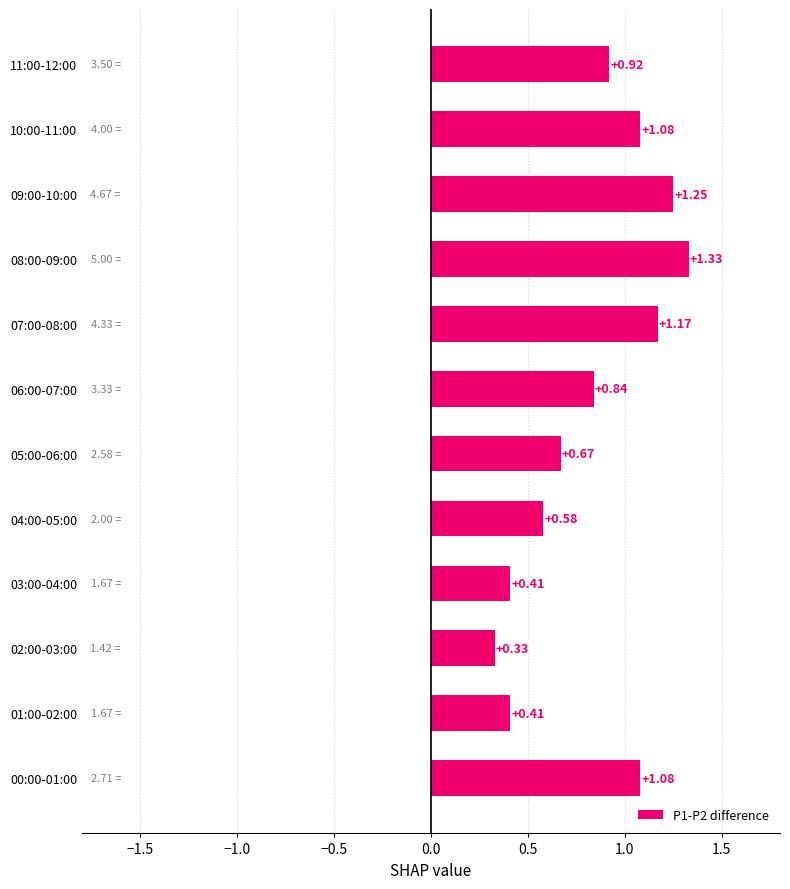

What is the difference between the values at 08:00-09:00 and 06:00-07:00?

0.5